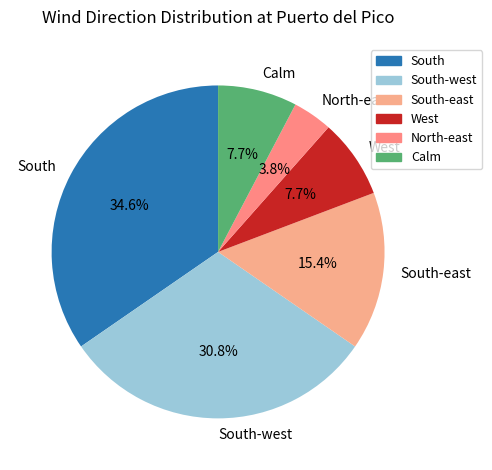

The Calm slice represents 13% of the pie. True or false?

False